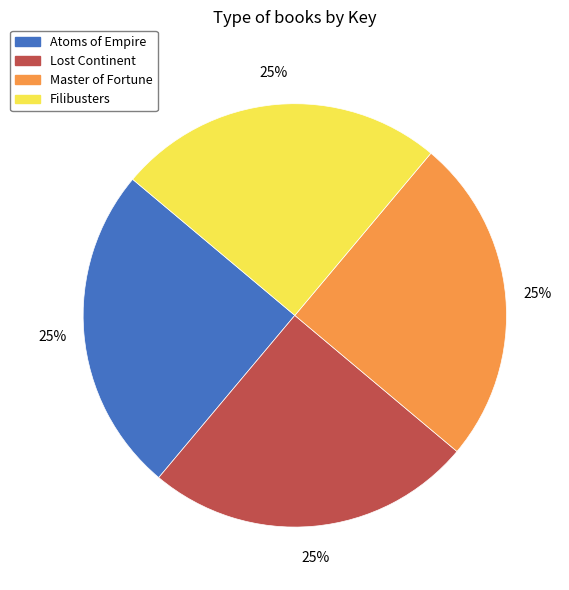

Count the number of slices in the pie.

4